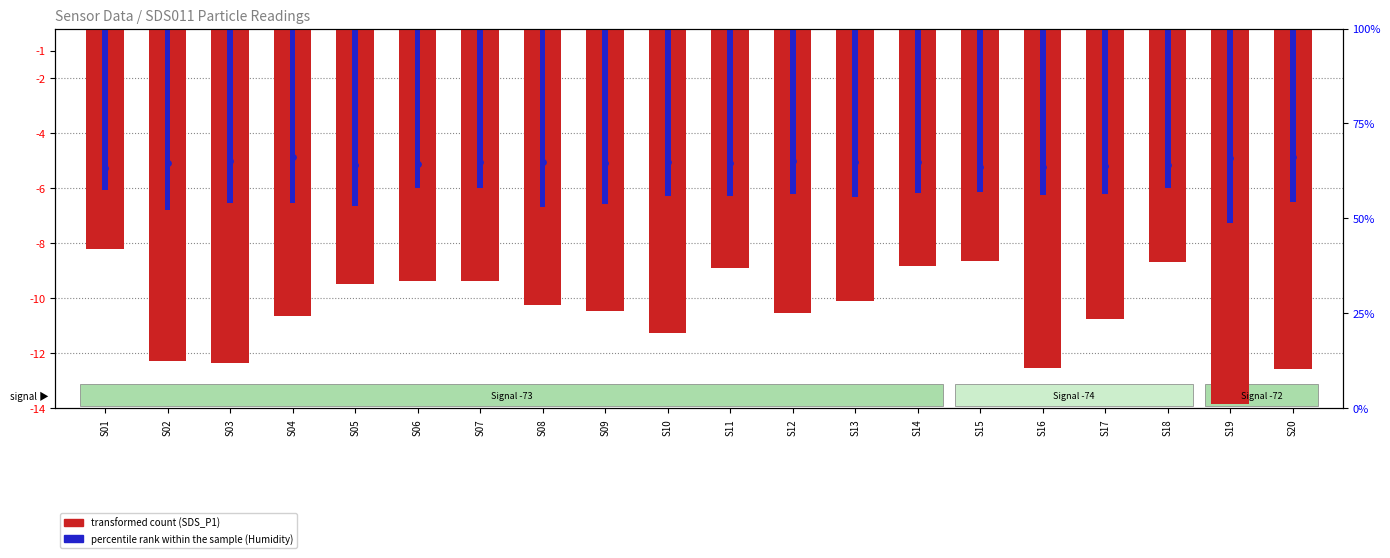

What are all the series names shown in the legend?

transformed count, percentile rank within the sample